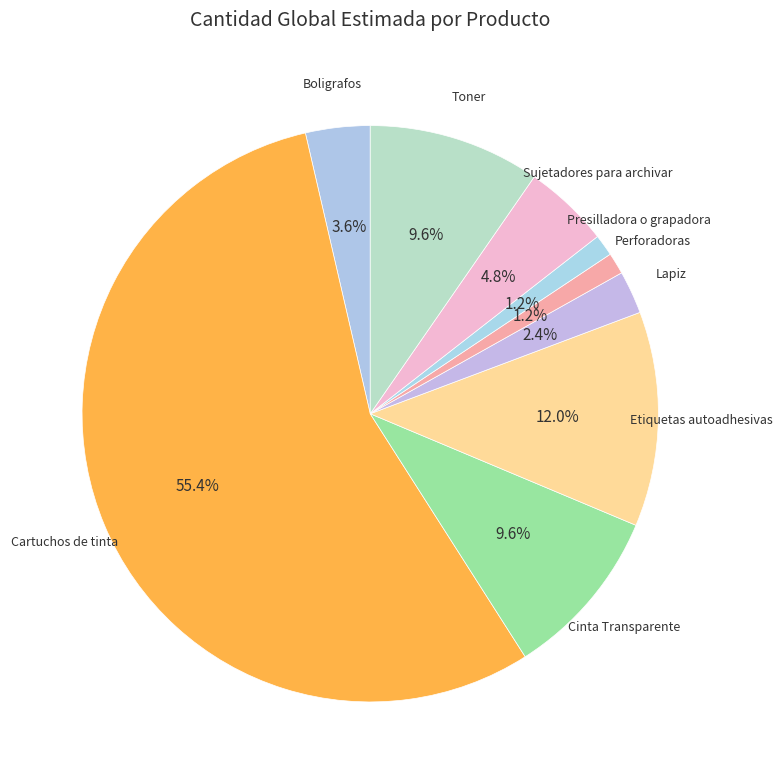

Do Presilladora o grapadora and Boligrafos together represent more than half of the pie?

No